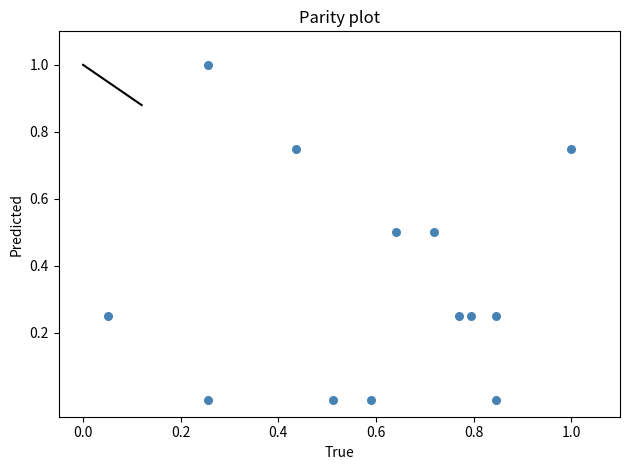

What is the range of X values (max minus min)?

0.9